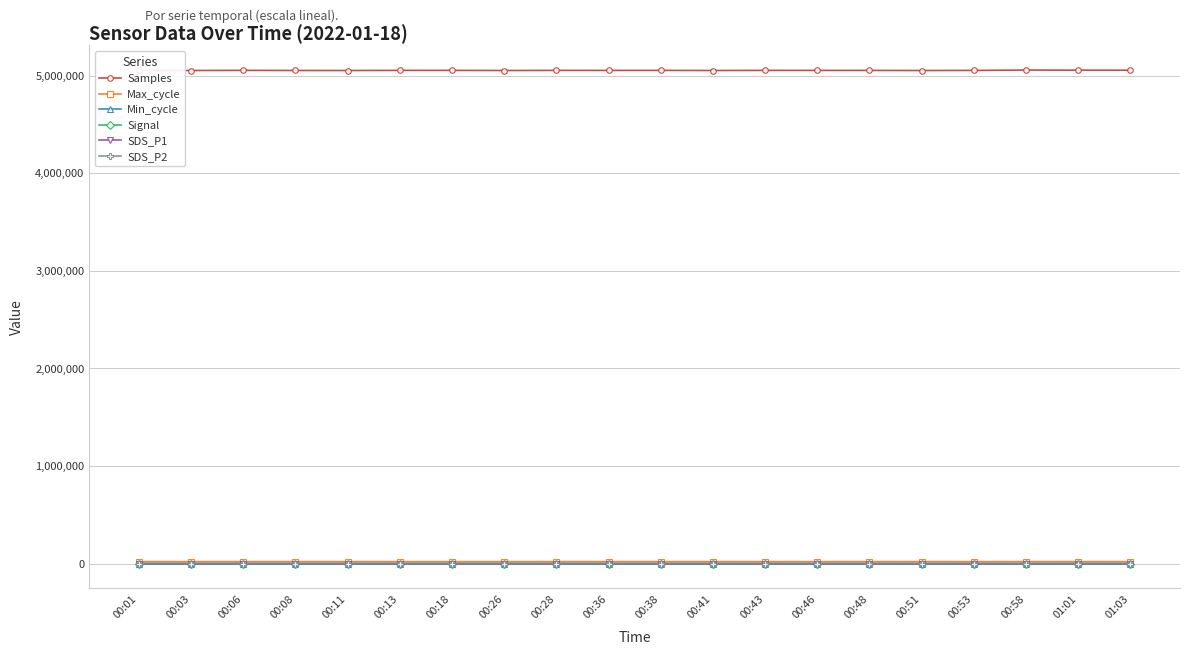

True or false: Samples has more than 0 interior local peaks.

True